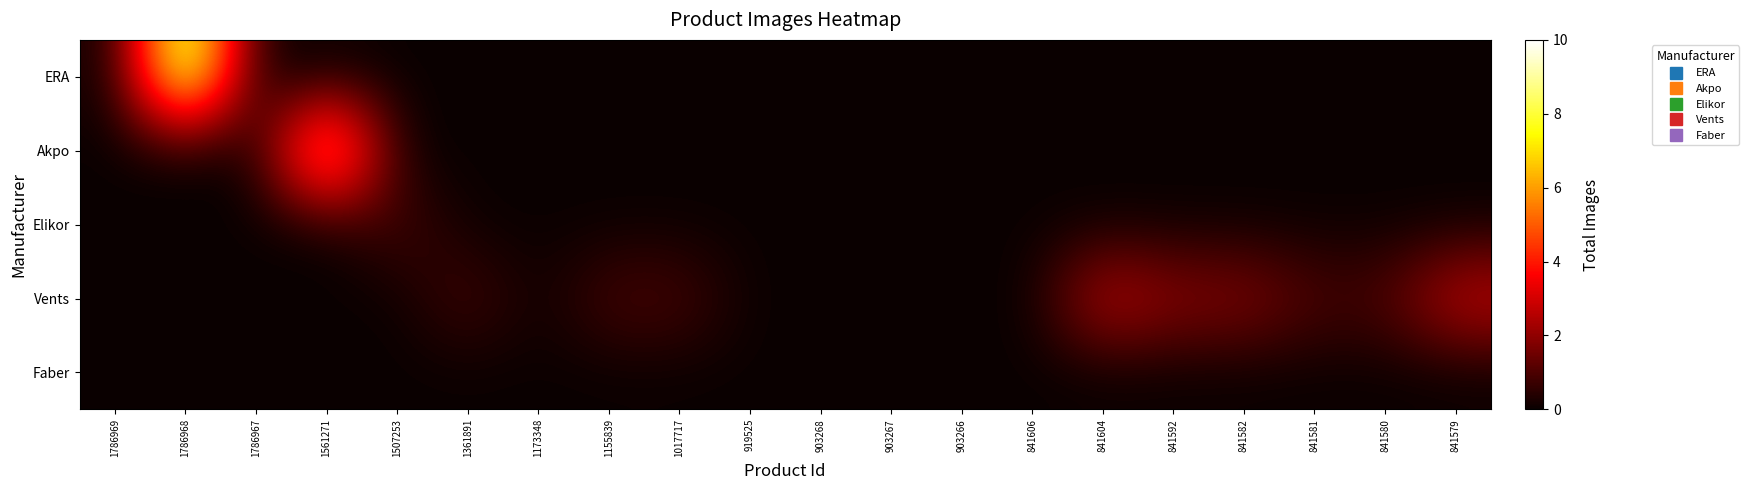

Which label corresponds to the largest value in the chart?

1786968